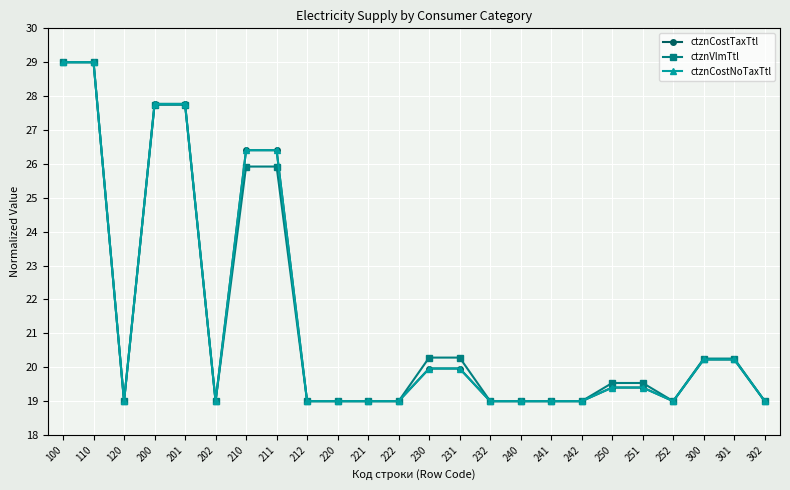

What are all the series names shown in the legend?

ctznCostTaxTtl, ctznVlmTtl, ctznCostNoTaxTtl